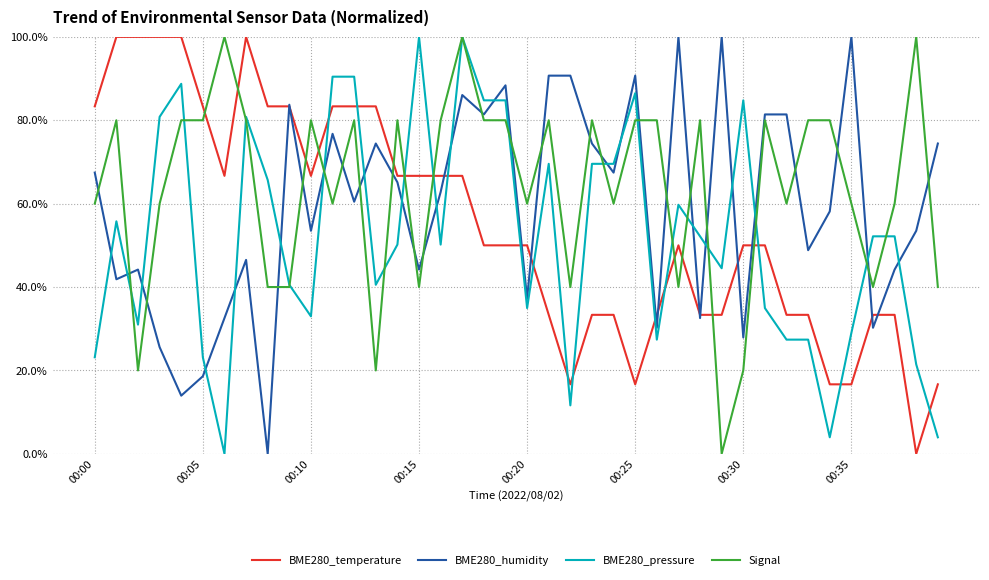

After their last crossing, which series has the higher values: Signal or BME280_temperature?

Signal